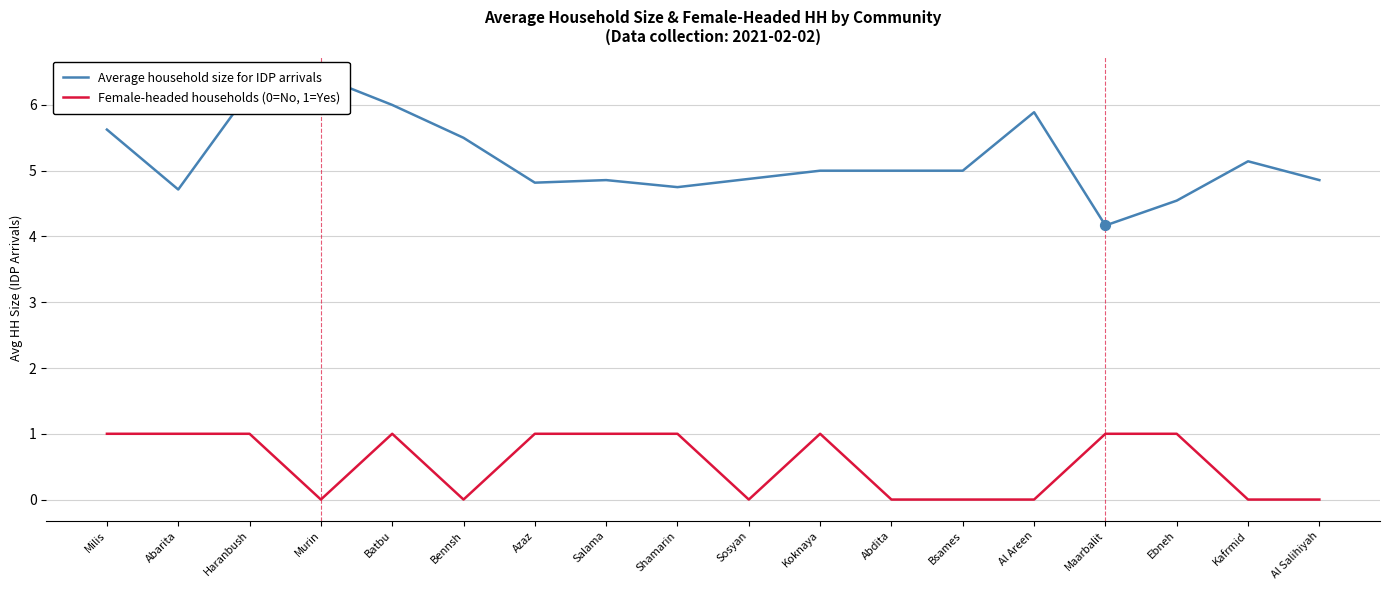

What is the total value across all series at Haranbush?

7.2